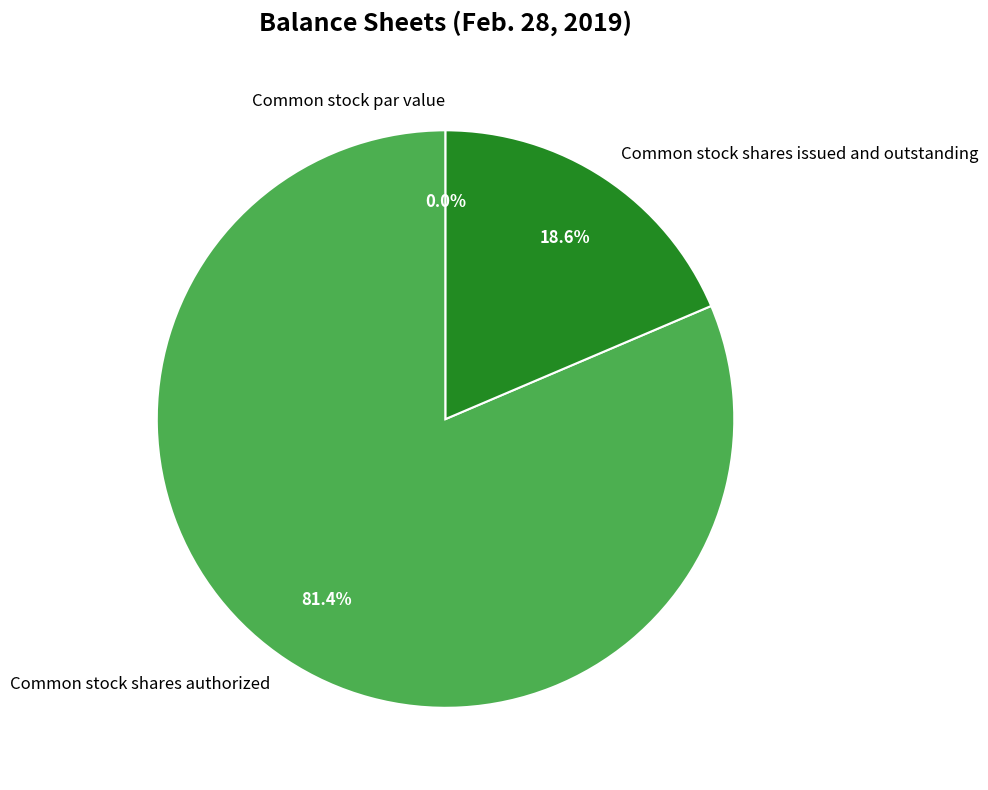

True or false: Common stock shares issued and outstanding accounts for 28% of the total.

False